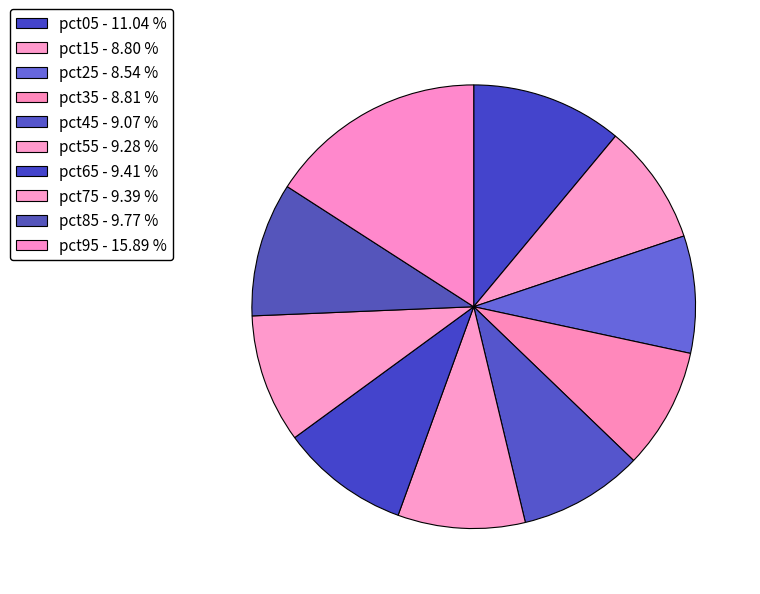

Count the number of slices in the pie.

10